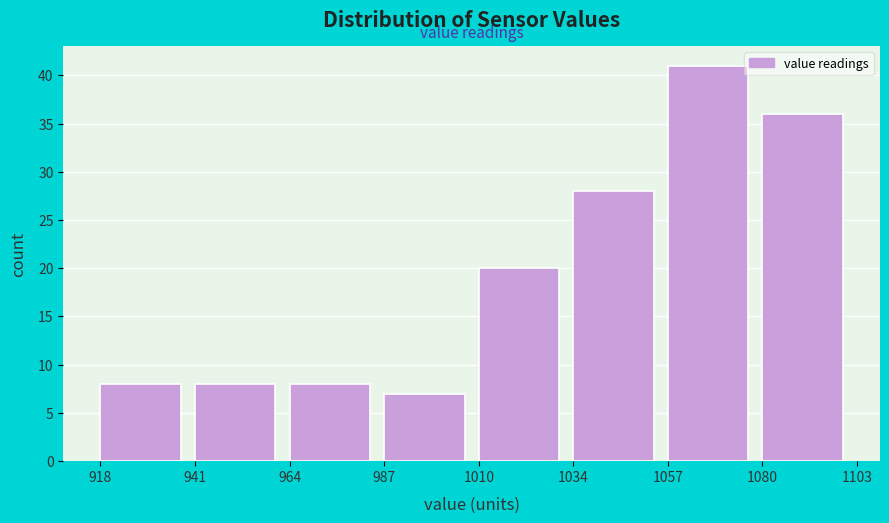

Over which range of the x-axis is the bar tallest?

1057 to 1080